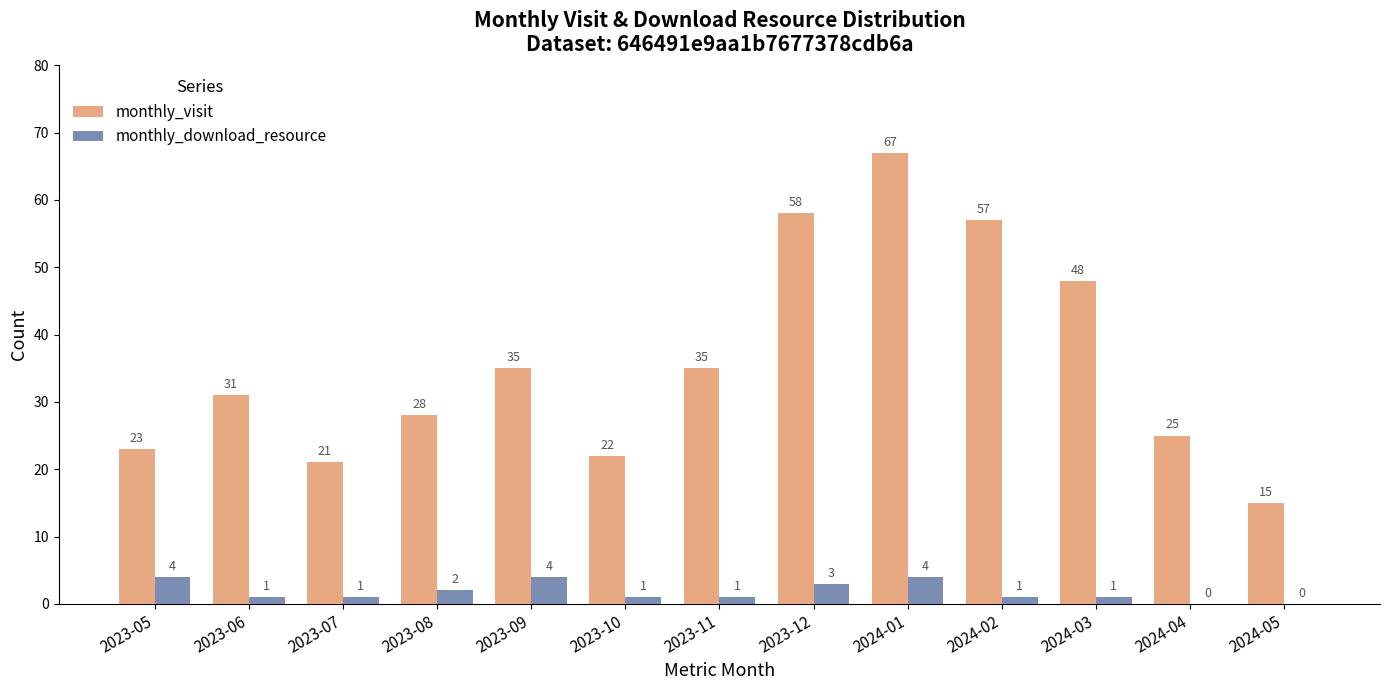

Count the number of categories in the chart.

13